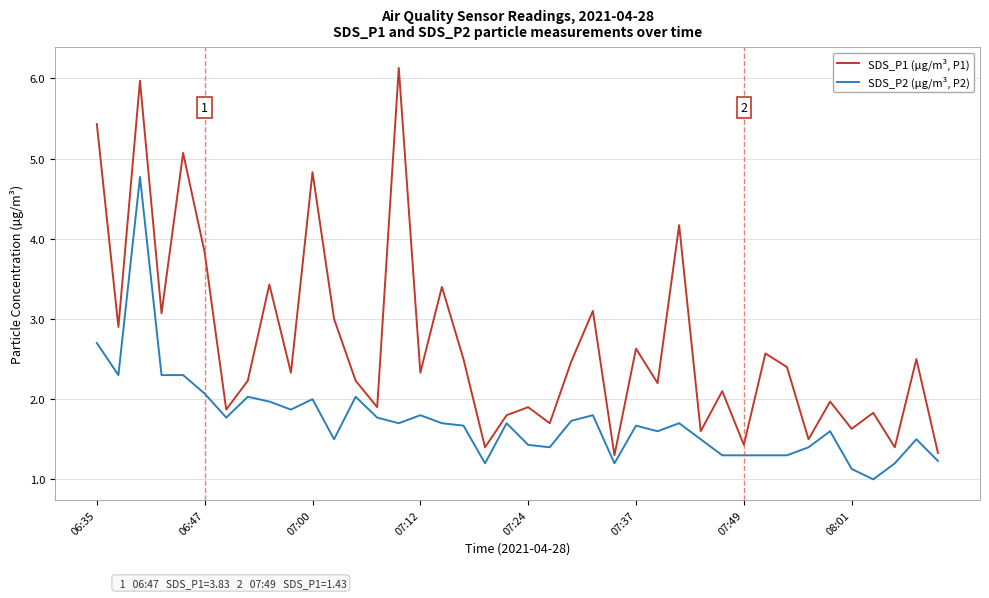

How many lines are shown in the chart?

2